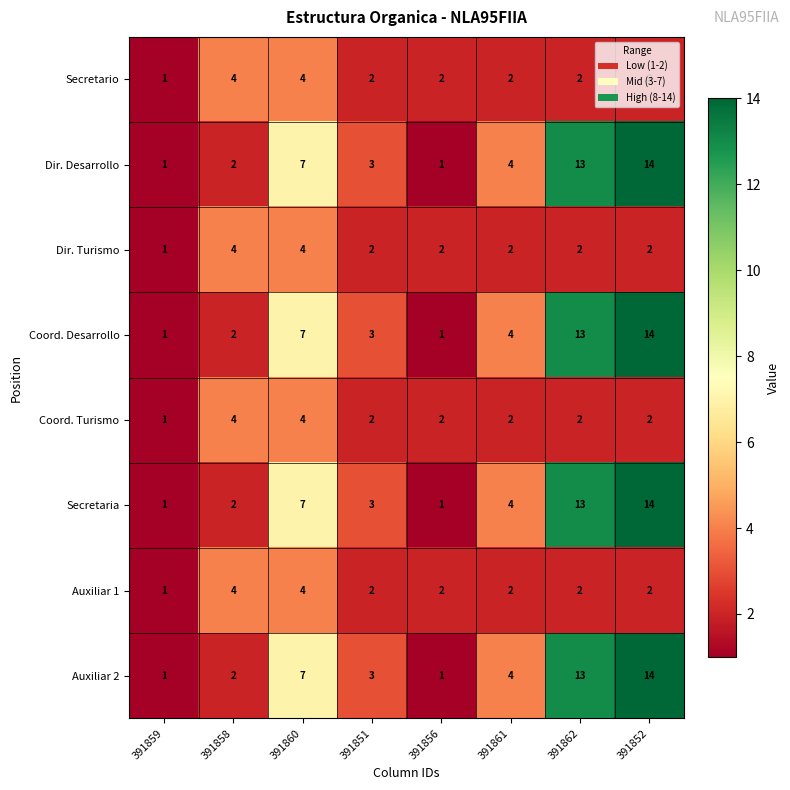

At how many categories does at least one series exceed 5?

3